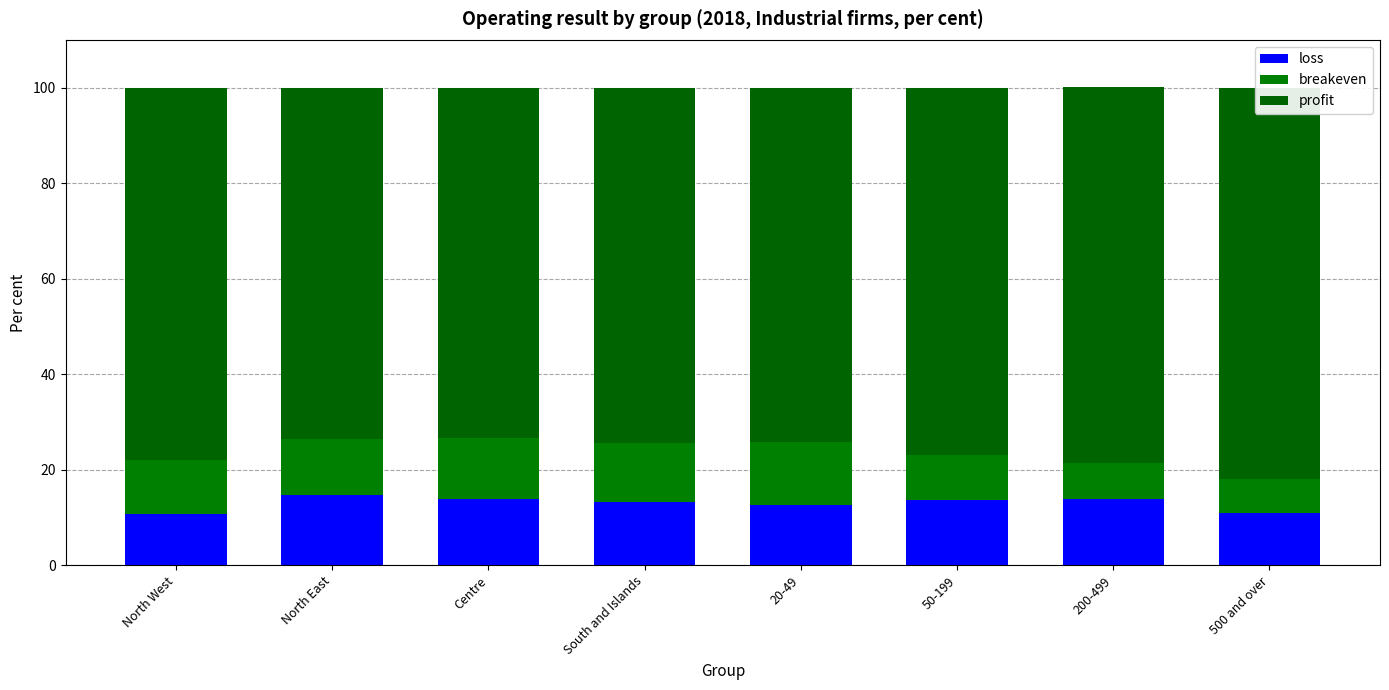

Which label corresponds to the smallest value in the chart?

500 and over